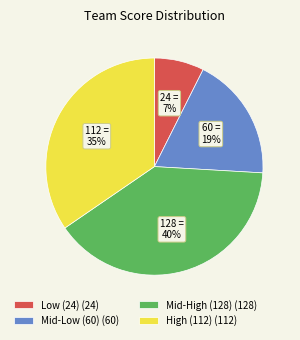

Between Mid-Low (60) (60) and High (112) (112), which is larger?

High (112) (112)